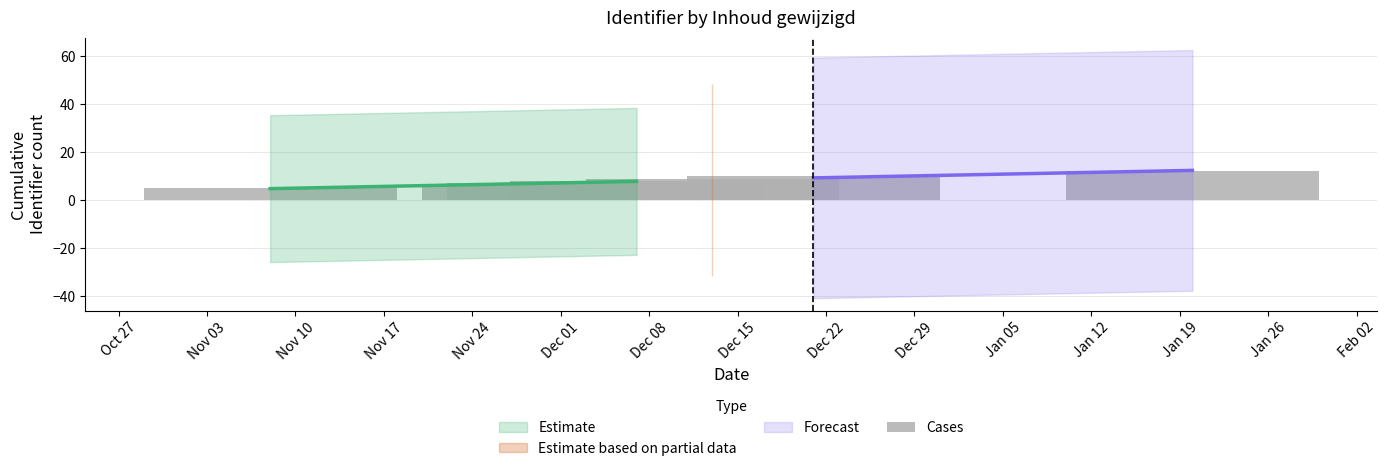

List the labels in order of value, largest first.

Dec 08, Dec 01, Nov 24, Nov 17, Nov 10, Nov 03, Oct 27